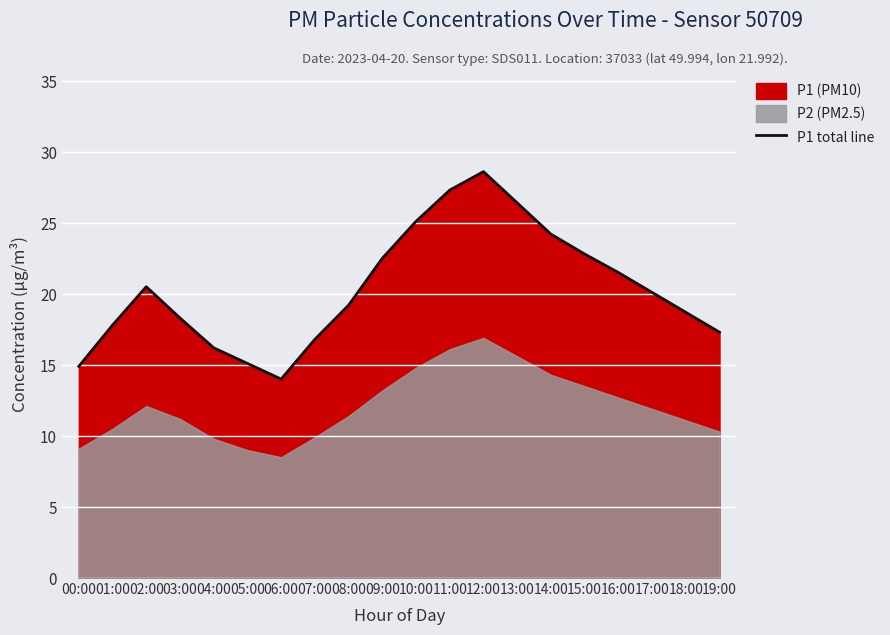

Where is the data nearest to the value 21?

02:00